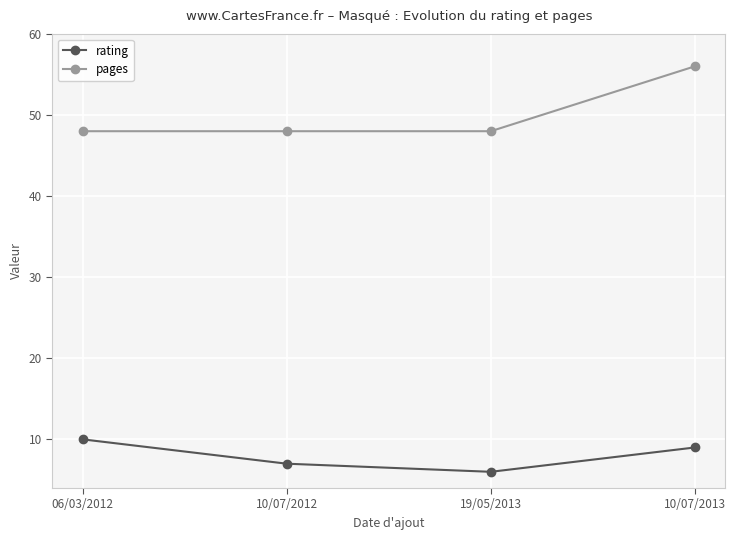

The value of rating at 19/05/2013 is 6. True or false?

True